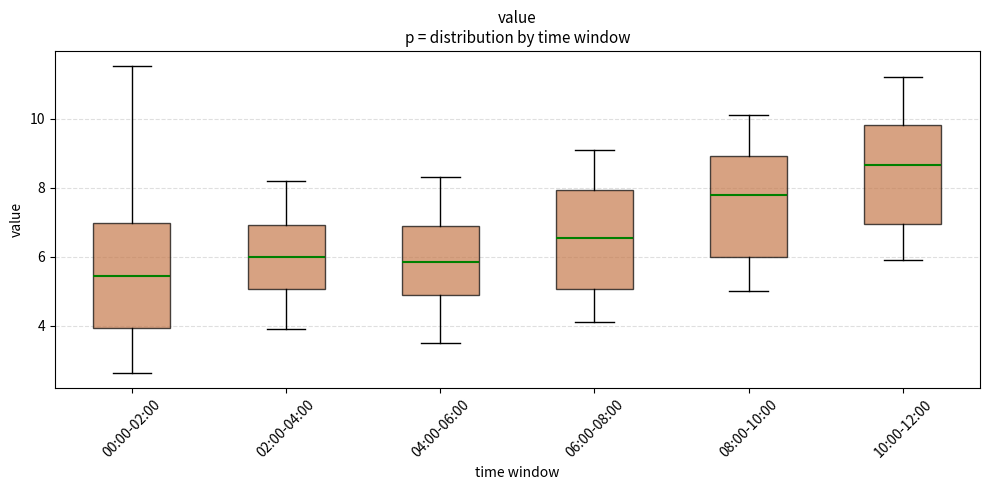

Where is the lower edge of the box for 08:00-10:00 on the y-axis? The values are not printed on the chart, so give them approximately, as read against the axis.

6.0